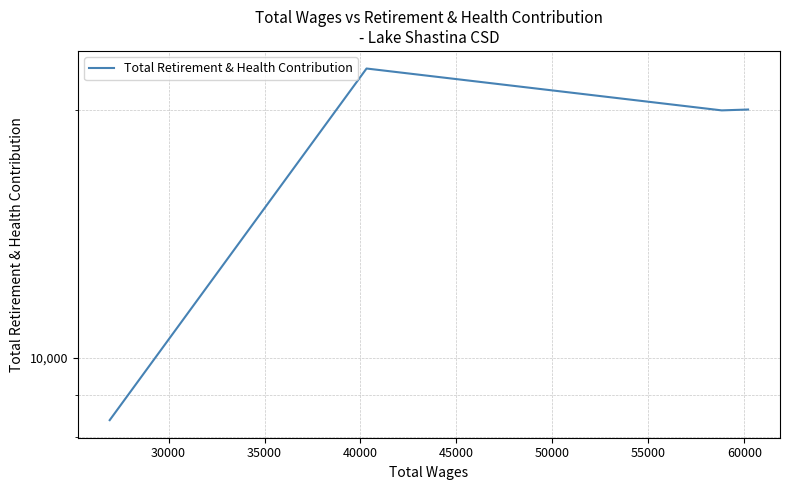

What is the maximum value shown in the chart?

22448